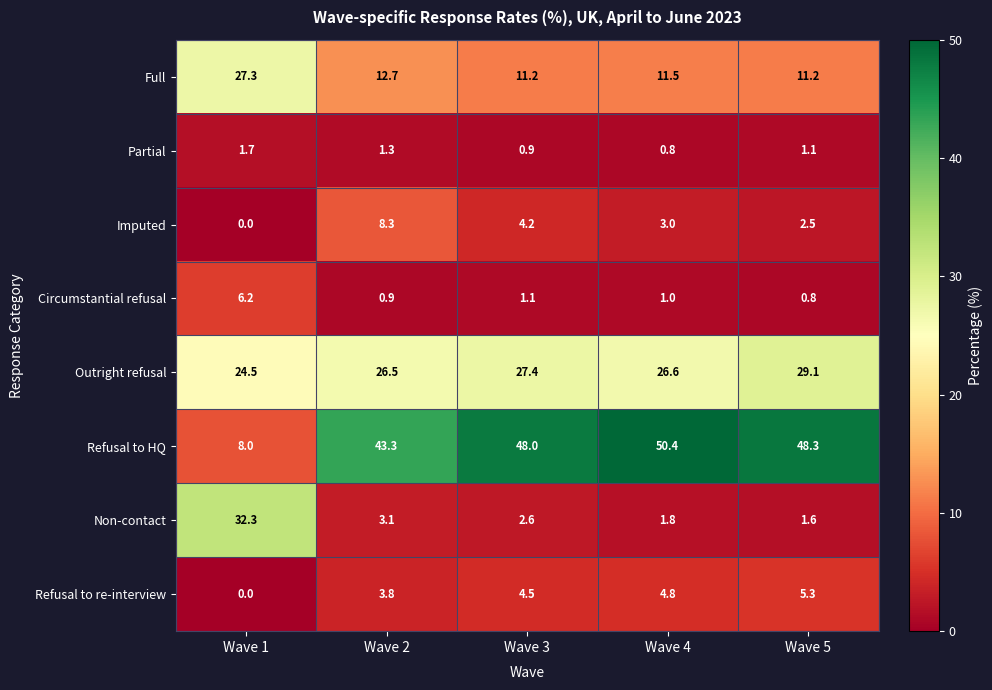

Which series has the largest range (max minus min)?

Refusal to HQ